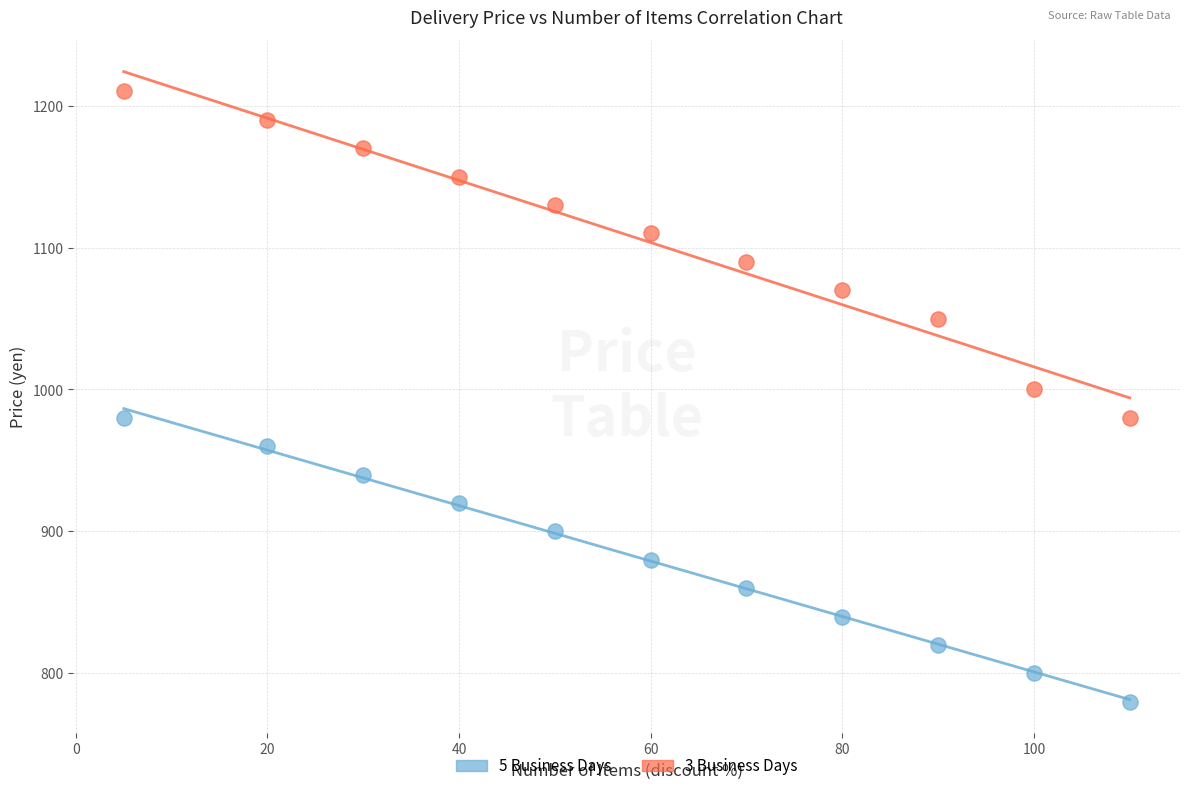

What are all the series names shown in the legend?

5 Business Days, 3 Business Days